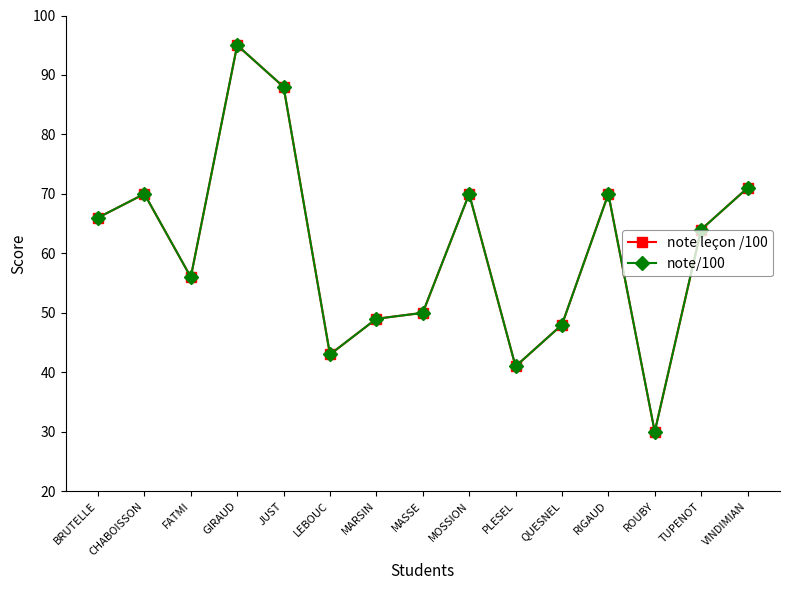

True or false: note/100 has a value of 45 at ROUBY.

False